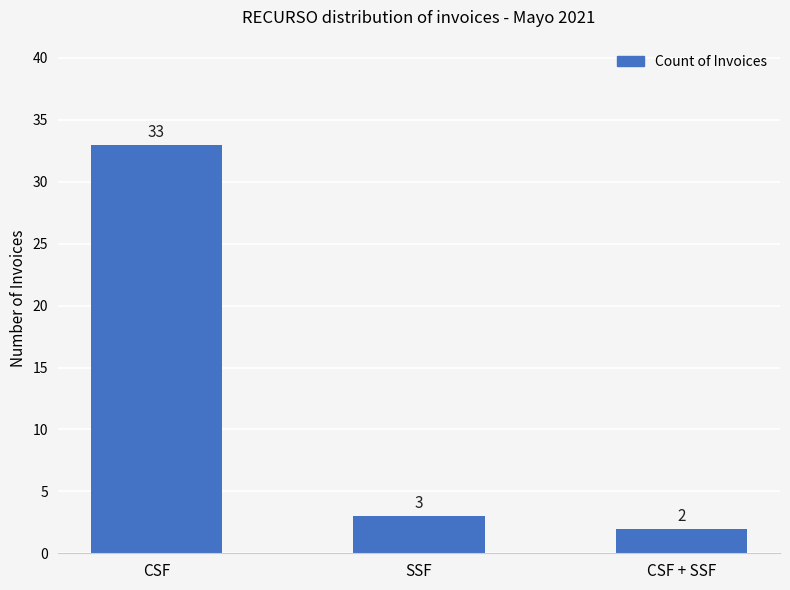

At which label is the value closest to 17?

SSF